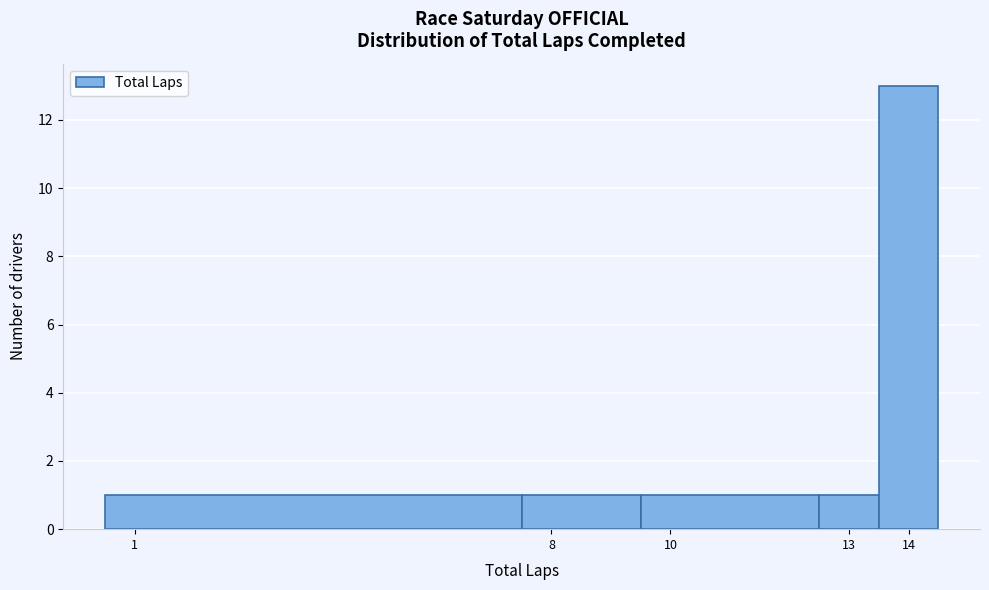

Reading left to right, list every bar in this chart as the range it spans on the x-axis followed by its height. The values are not printed on the chart, so give them approximately, as read against the axis.

0.5 to 7.5: 1
7.5 to 9.5: 1
9.5 to 12.5: 1
12.5 to 13.5: 1
13.5 to 14.5: 13